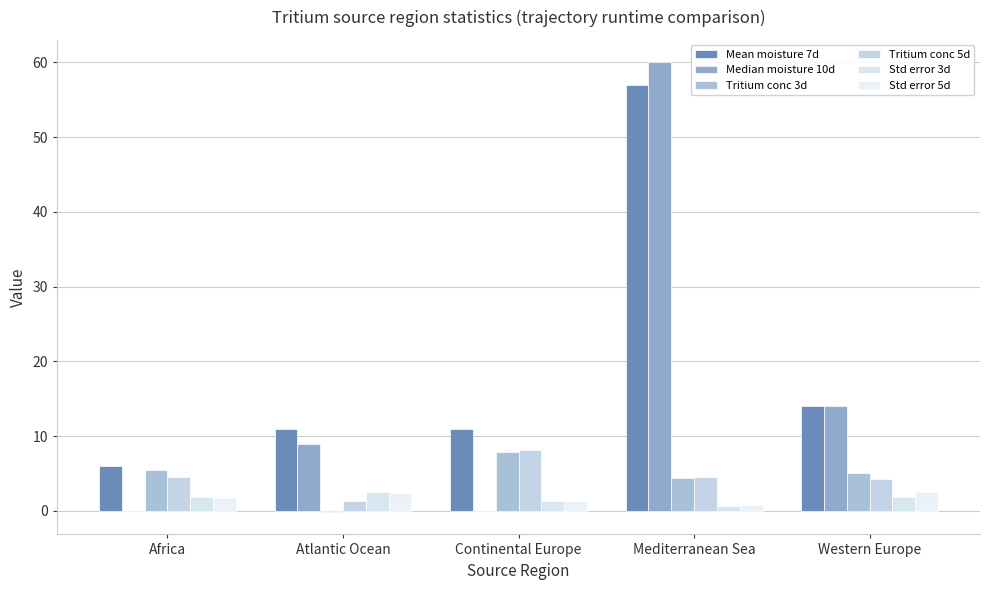

Between Atlantic Ocean and Continental Europe, which is larger?

Atlantic Ocean